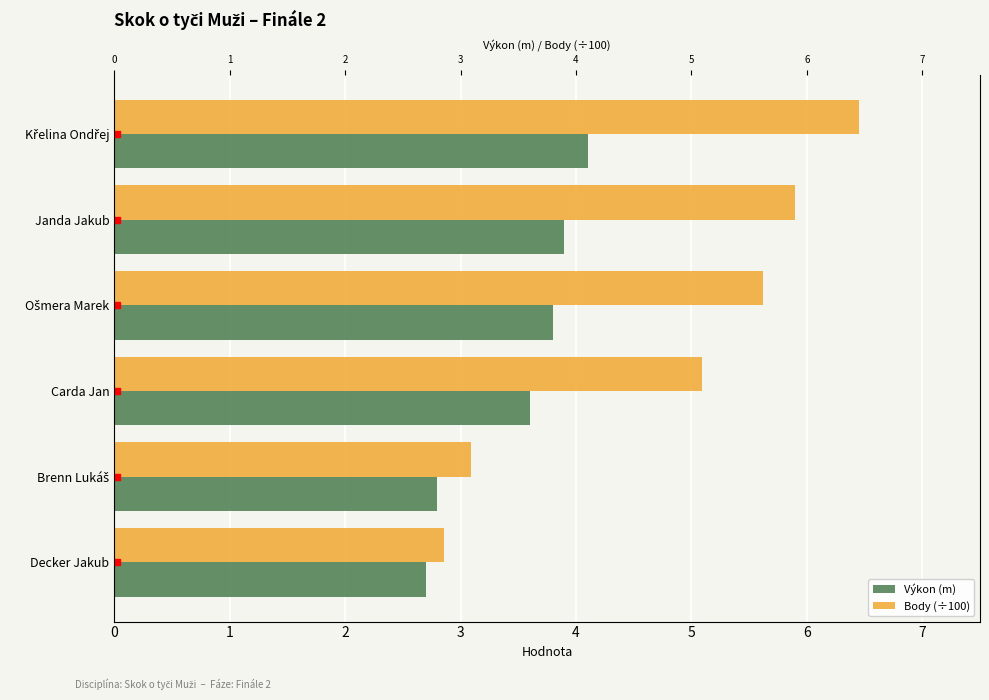

Are the bars horizontal?

Yes